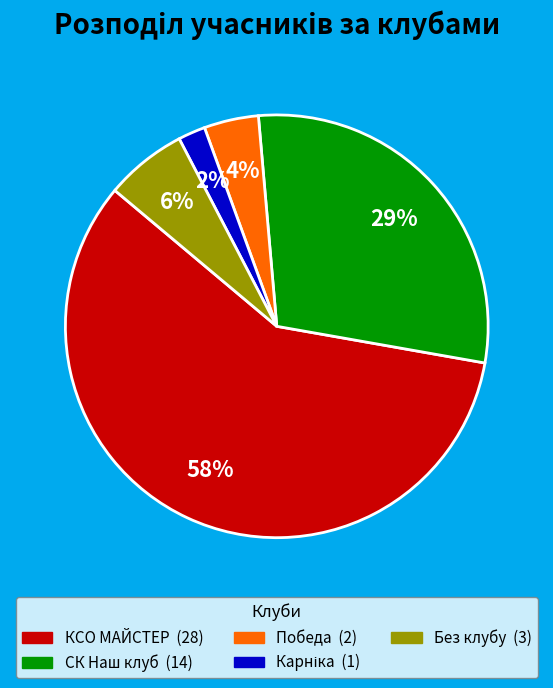

Is there a majority slice in this chart?

Yes